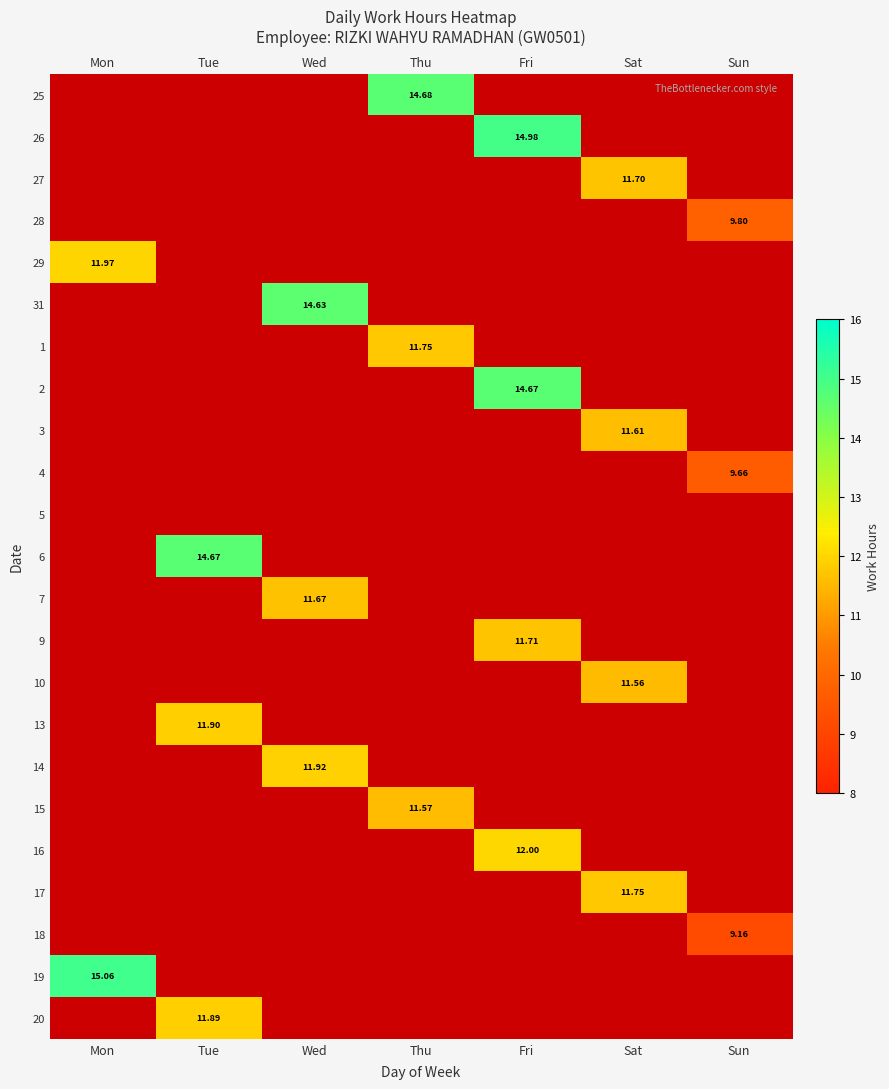

List the labels in order of 17 value, largest first.

Mon, Tue, Wed, Thu, Fri, Sat, Sun